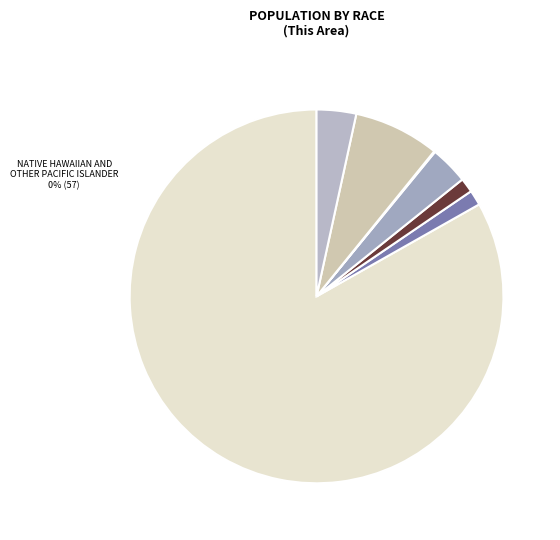

Is there any slice that represents more than half of the pie?

Yes